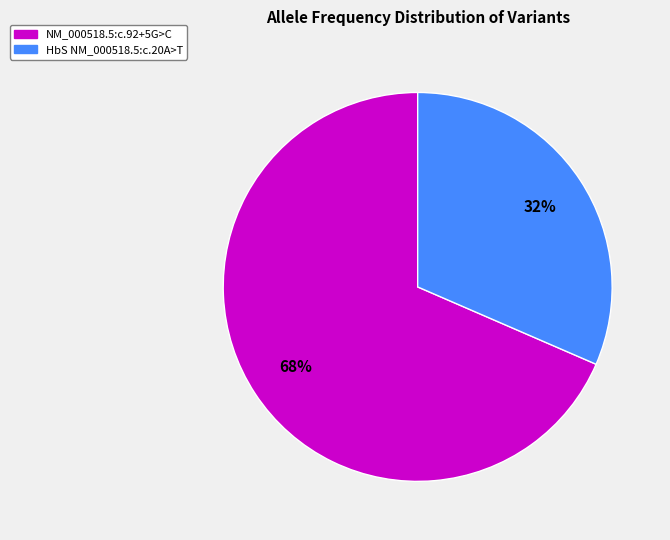

How many slices are in this pie chart?

2